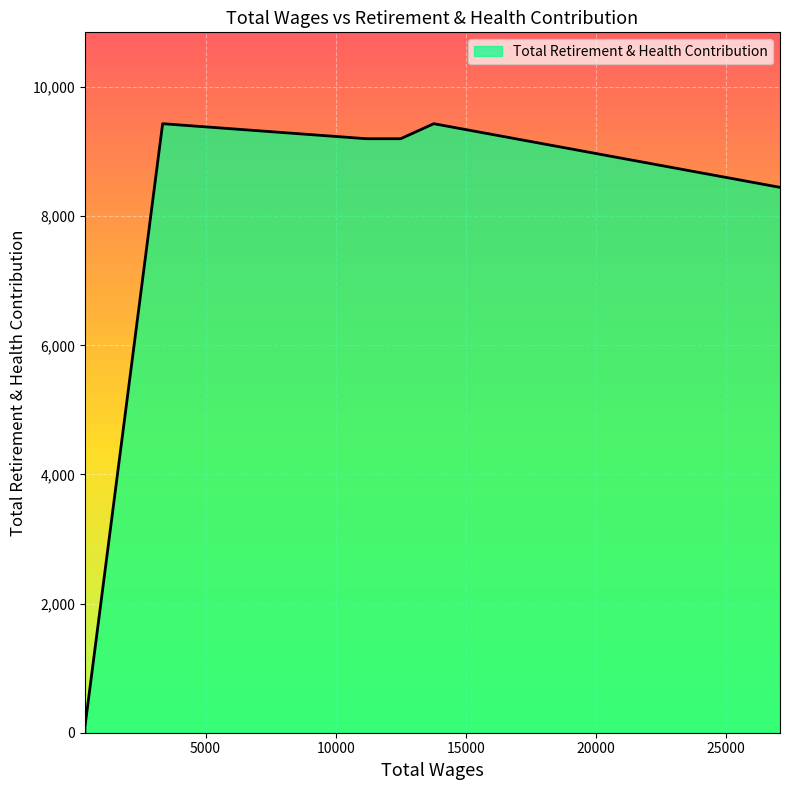

Reading left to right, transcribe all the data shown in this chart.

27070.0=8448	13767.0=9434	12496.0=9201	11187.0=9201	3350.0=9434	364.0=88	364.0=0